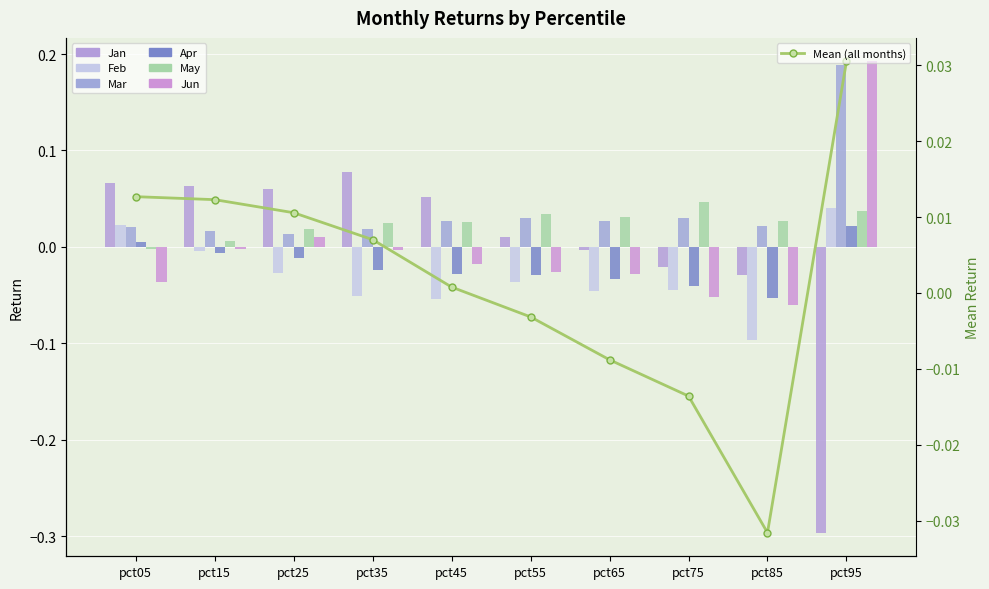

How many bars are there in each group?

6